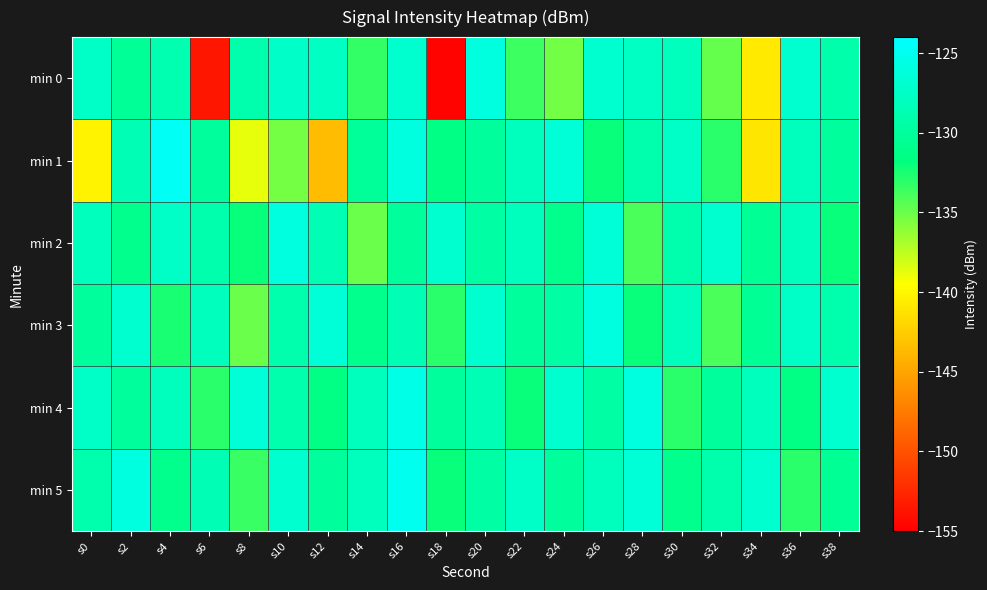

Reading left to right, list all the values displayed in this chart.

min 0: s0=-127.4	s2=-130.4	s4=-128.8	s6=-153.6	s8=-129.1	s10=-127.4	s12=-127.7	s14=-133.3	s16=-126.9	s18=-154.7	s20=-126.0	s22=-133.6	s24=-135.2	s26=-126.9	s28=-127.7	s30=-128.0	s32=-134.8	s34=-140.7	s36=-127.0	s38=-129.2
min 1: s0=-140.2	s2=-128.6	s4=-124.6	s6=-130.1	s8=-138.8	s10=-135.3	s12=-143.5	s14=-130.2	s16=-126.0	s18=-131.4	s20=-130.0	s22=-128.0	s24=-126.5	s26=-132.0	s28=-129.0	s30=-127.5	s32=-133.0	s34=-141.0	s36=-128.0	s38=-130.0
min 2: s0=-128.0	s2=-131.0	s4=-127.5	s6=-129.0	s8=-132.0	s10=-126.0	s12=-128.5	s14=-135.0	s16=-130.0	s18=-127.0	s20=-129.5	s22=-128.0	s24=-131.0	s26=-126.5	s28=-134.0	s30=-129.0	s32=-127.0	s34=-130.5	s36=-128.0	s38=-132.0
min 3: s0=-130.0	s2=-127.0	s4=-132.5	s6=-128.0	s8=-135.0	s10=-129.0	s12=-126.5	s14=-131.0	s16=-128.5	s18=-133.0	s20=-127.0	s22=-130.0	s24=-129.5	s26=-126.0	s28=-132.0	s30=-128.0	s32=-134.0	s34=-130.5	s36=-127.5	s38=-129.0
min 4: s0=-127.5	s2=-130.0	s4=-128.0	s6=-133.0	s8=-126.5	s10=-129.0	s12=-131.5	s14=-128.0	s16=-125.5	s18=-130.0	s20=-128.5	s22=-132.0	s24=-127.0	s26=-129.5	s28=-126.0	s30=-133.0	s32=-130.0	s34=-128.0	s36=-131.5	s38=-127.0
min 5: s0=-129.0	s2=-126.0	s4=-131.0	s6=-128.5	s8=-133.5	s10=-127.0	s12=-130.0	s14=-128.0	s16=-125.0	s18=-132.0	s20=-129.5	s22=-127.5	s24=-130.0	s26=-128.0	s28=-126.5	s30=-131.0	s32=-129.0	s34=-127.0	s36=-133.0	s38=-130.5